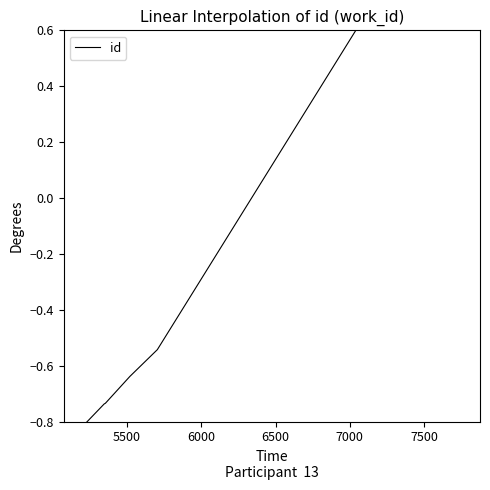

Does the chart have visible grid lines?

No